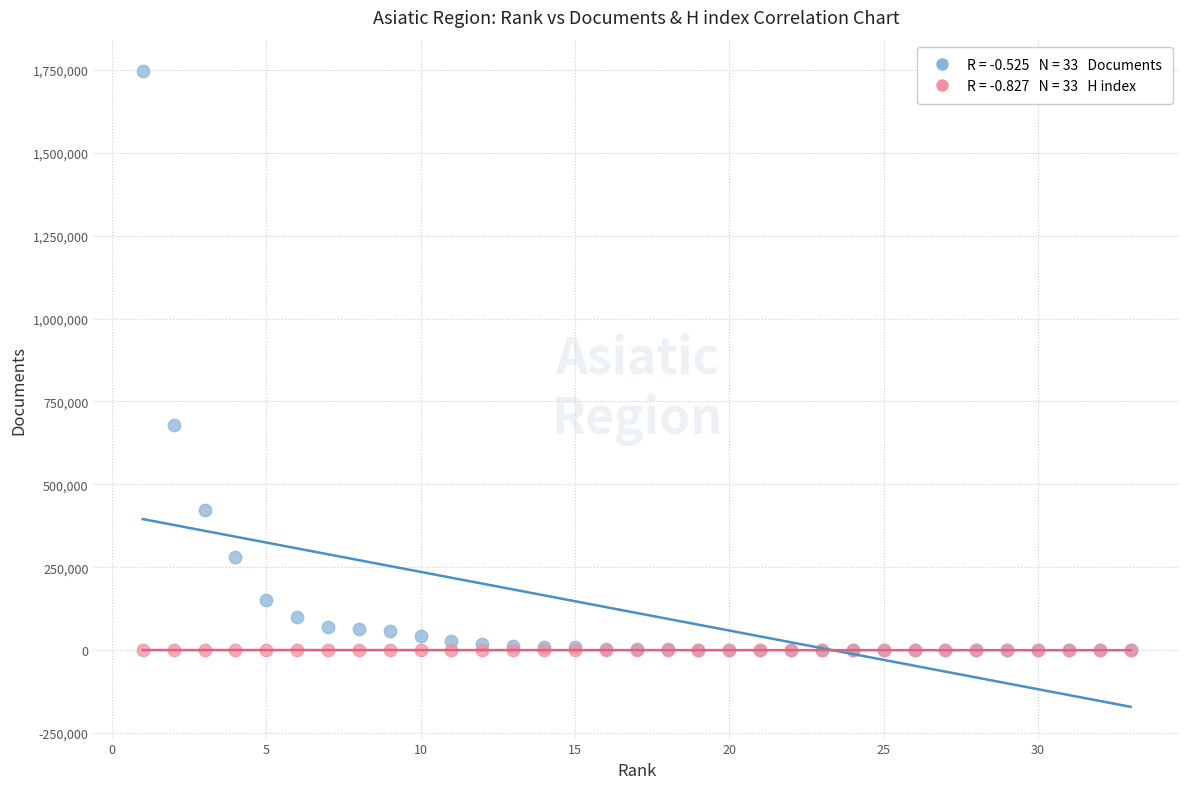

Across all series, what Y value is closest to 872578?

677558